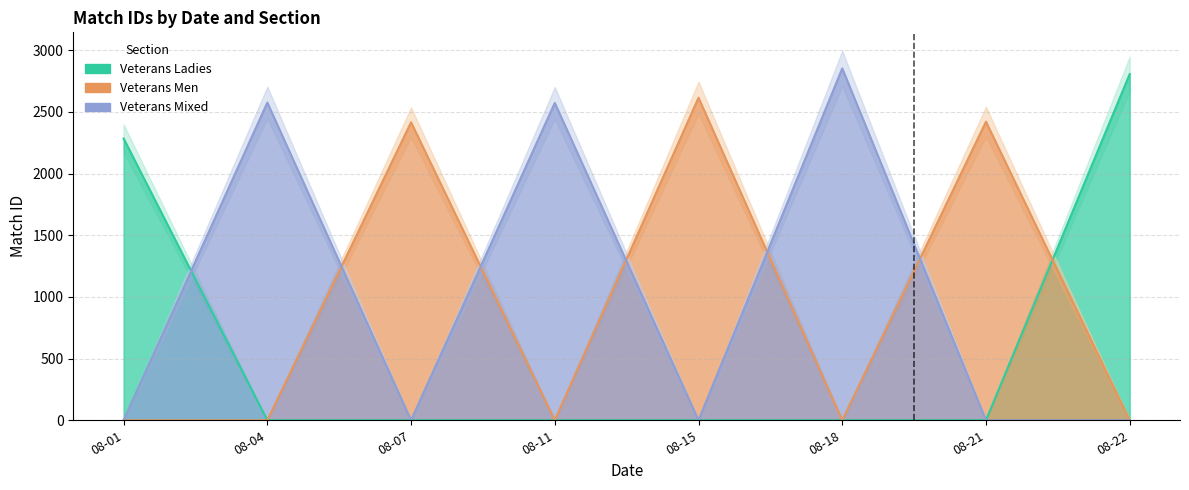

How many distinct data groups are displayed?

3